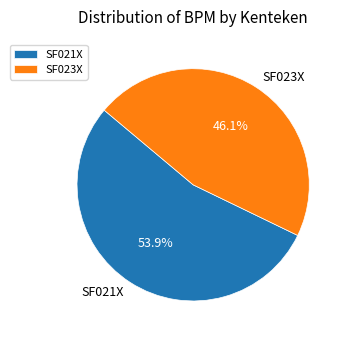

Rank the categories by value from lowest to highest.

SF023X, SF021X